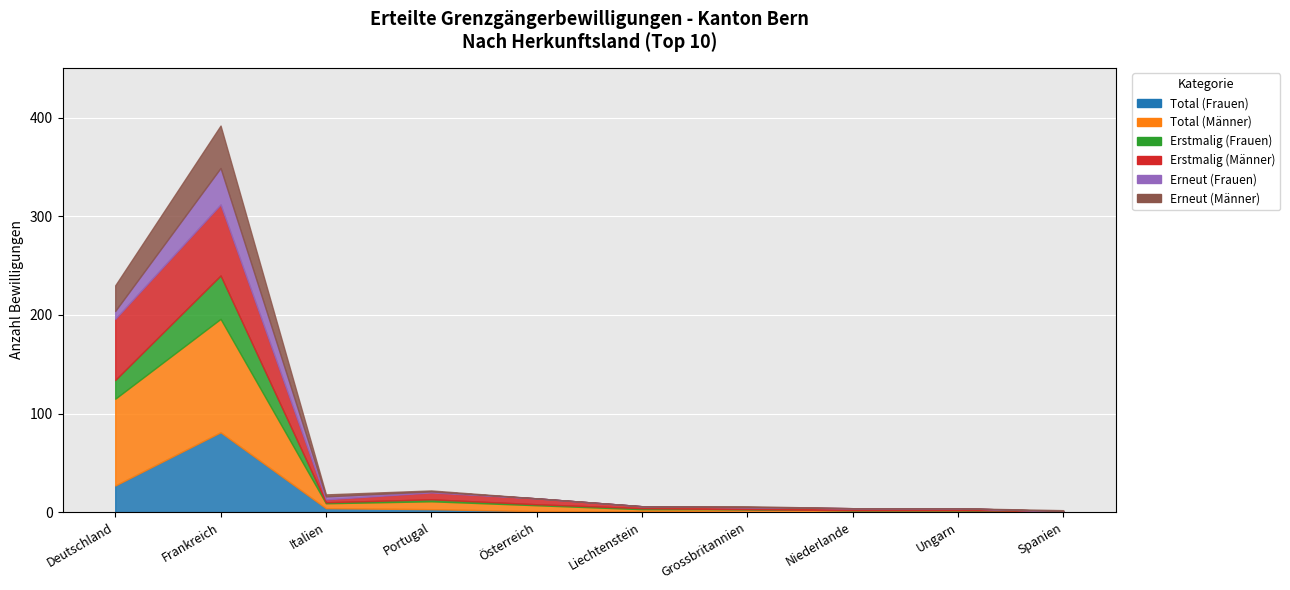

At which category is the sum across all series the highest?

Frankreich